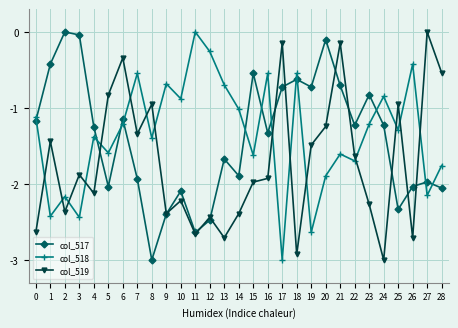

The col_517 series shows -0.8 at 15. True or false?

False